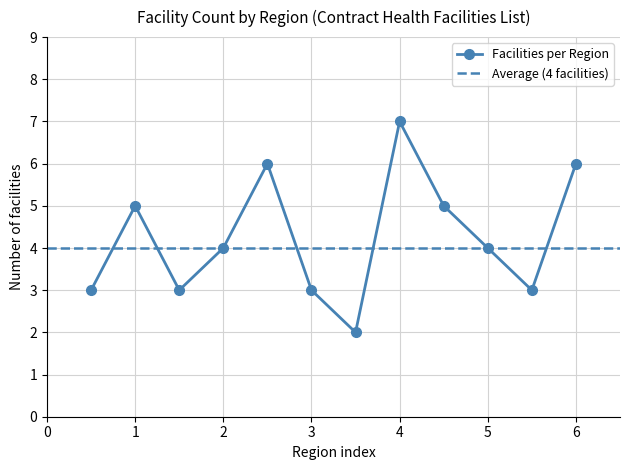

At which label does Facilities per Region reach its peak?

4